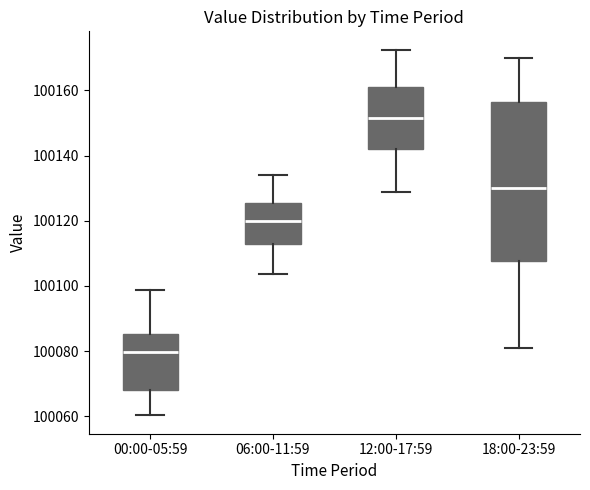

Reading left to right, read every box against the y-axis: the position of its median line, the range the box covers, and the ends of its whiskers. The values are not printed on the chart, so give them approximately, as read against the axis.

00:00-05:59: median 100080, box 100068 to 100086, whiskers 100060 to 100098
06:00-11:59: median 100120, box 100112 to 100126, whiskers 100104 to 100134
12:00-17:59: median 100152, box 100142 to 100162, whiskers 100128 to 100172
18:00-23:59: median 100130, box 100108 to 100156, whiskers 100080 to 100170